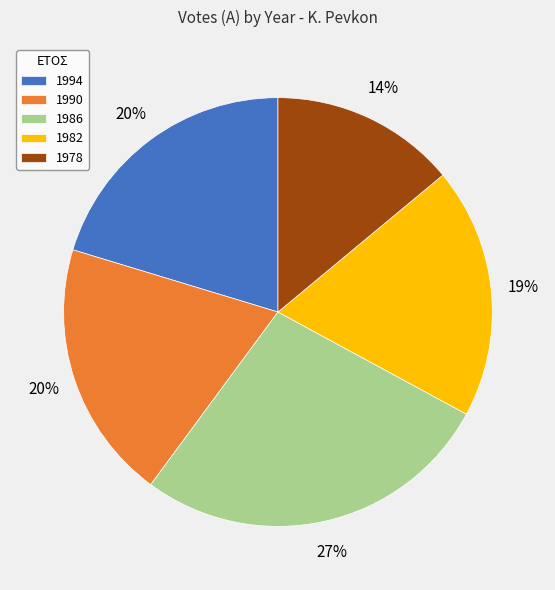

To the nearest percent, what is the difference between the 1978 and 1990 slice percentages?

6%